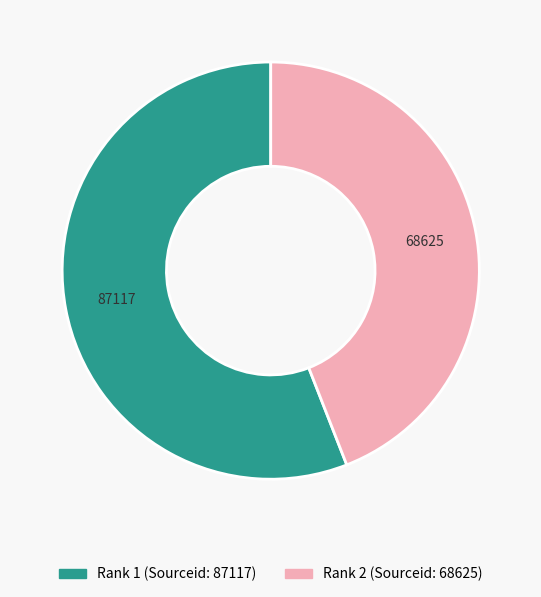

Is there a majority slice in this chart?

Yes